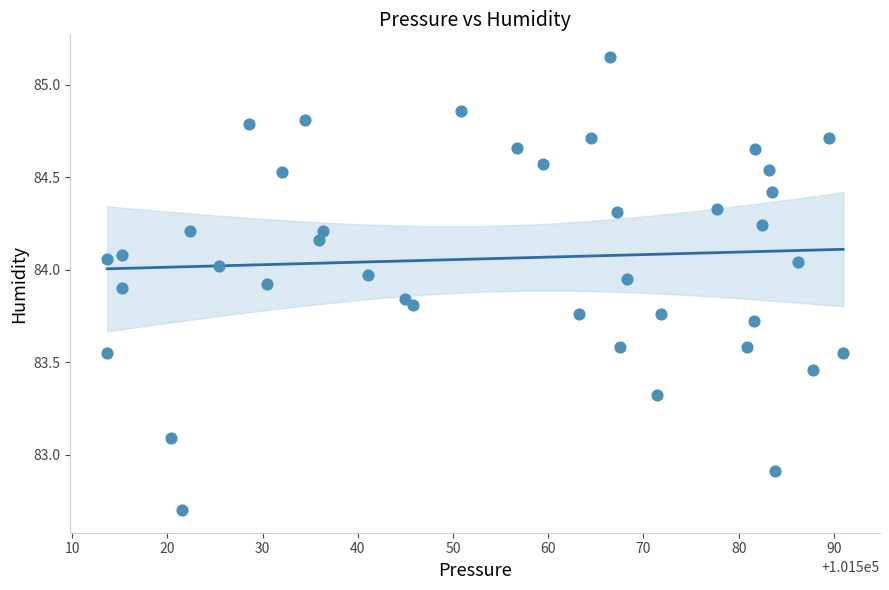

What is the range of X values (max minus min)?

77.3